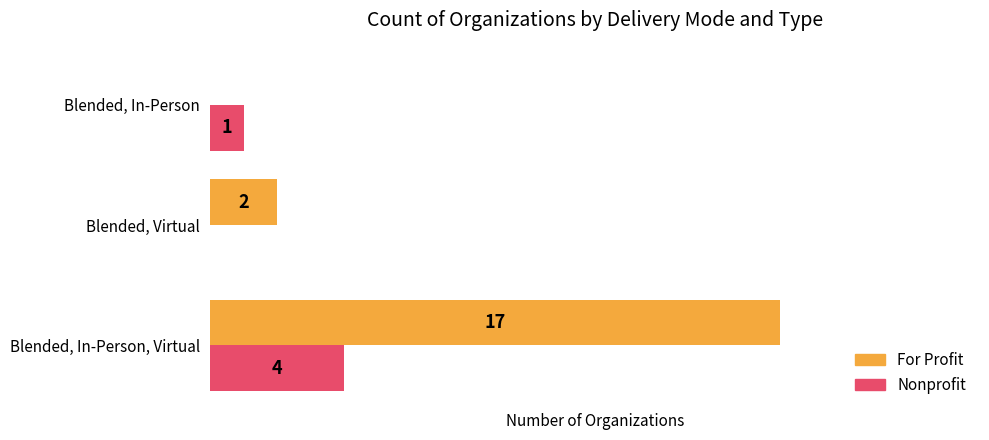

Where is Nonprofit nearest to the value 2?

Blended, In-Person